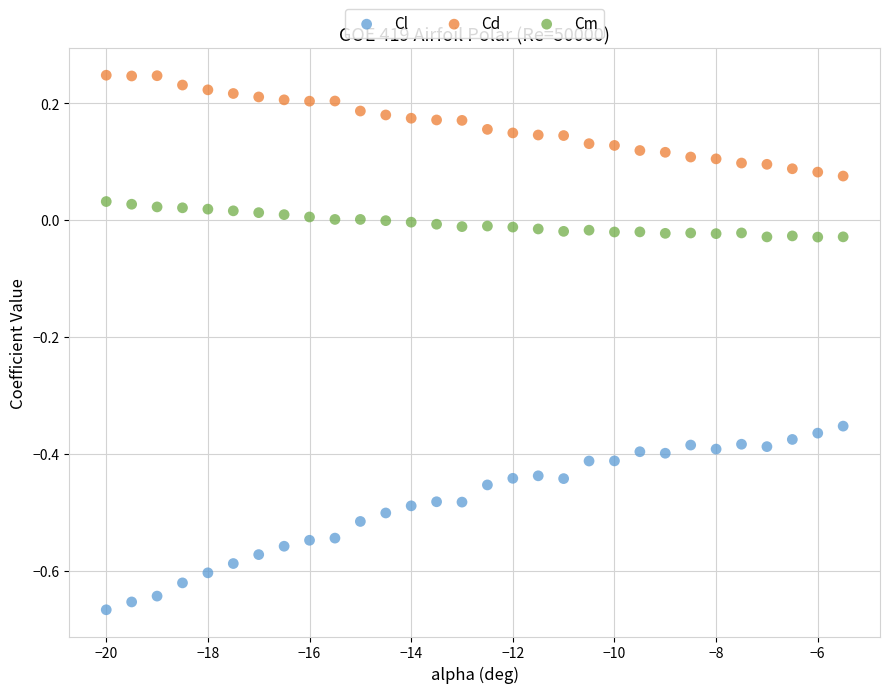

What are all the series names shown in the legend?

Cl, Cd, Cm